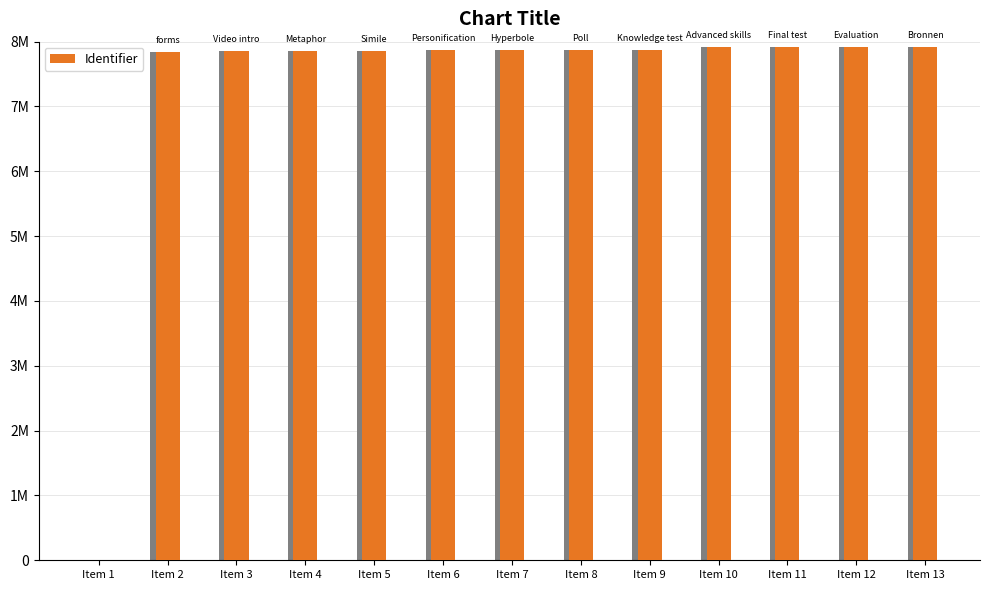

What is the sum of the values at Item 12 and Item 13?

15828504